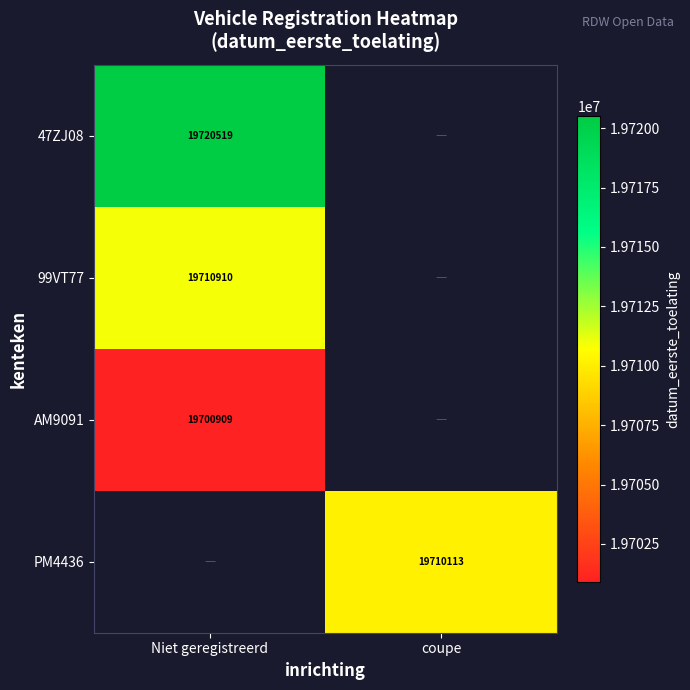

Is it true that 99VT77 equals 19710910 at Niet geregistreerd?

True